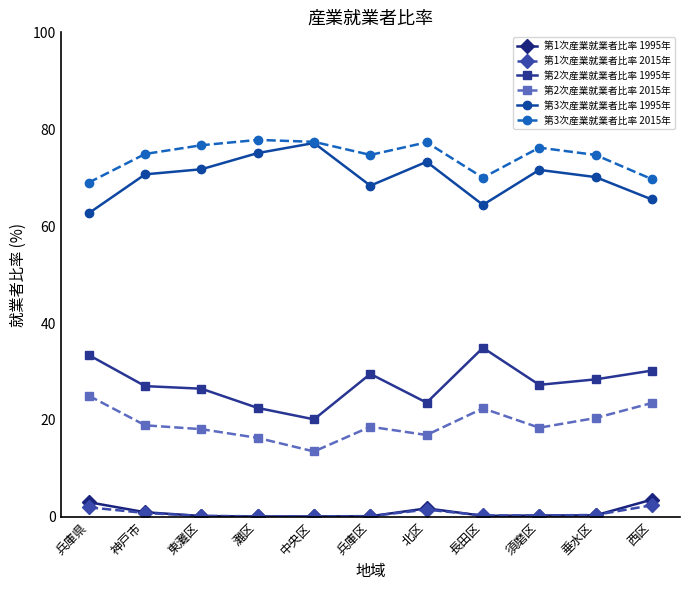

Is it true that 第3次産業就業者比率 2015年 equals 69.7 at 西区?

True